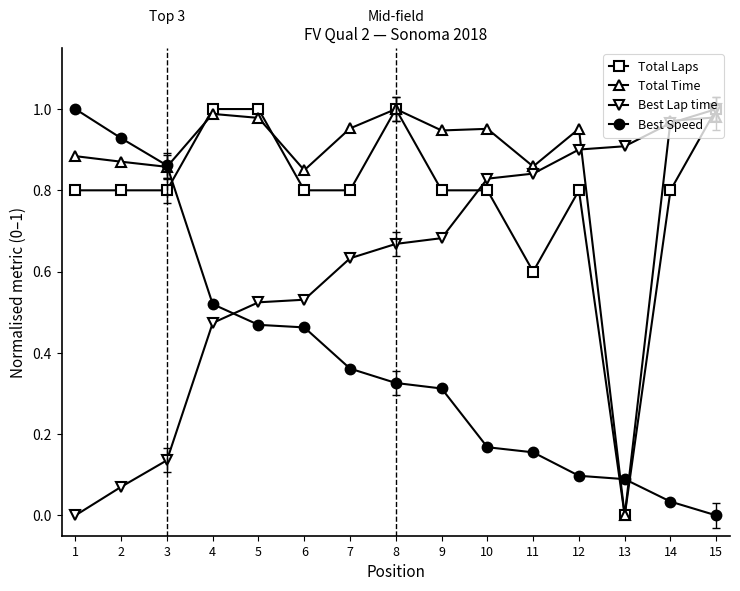

At which label does Best Speed reach its minimum?

15